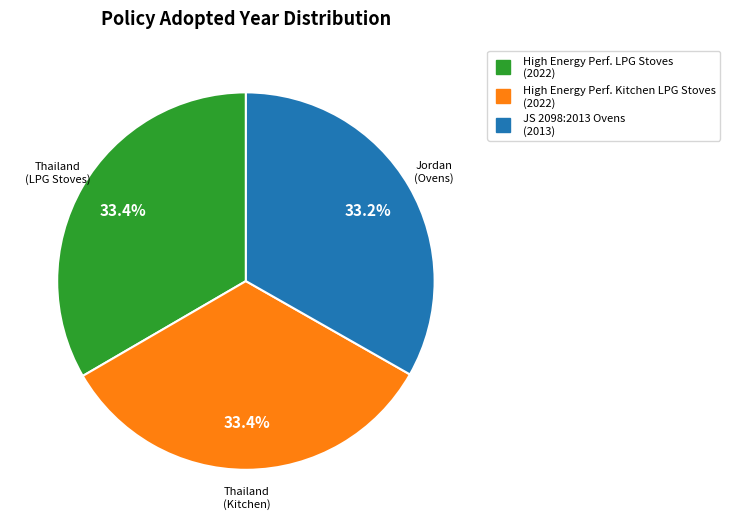

How many segments does this pie chart have?

3